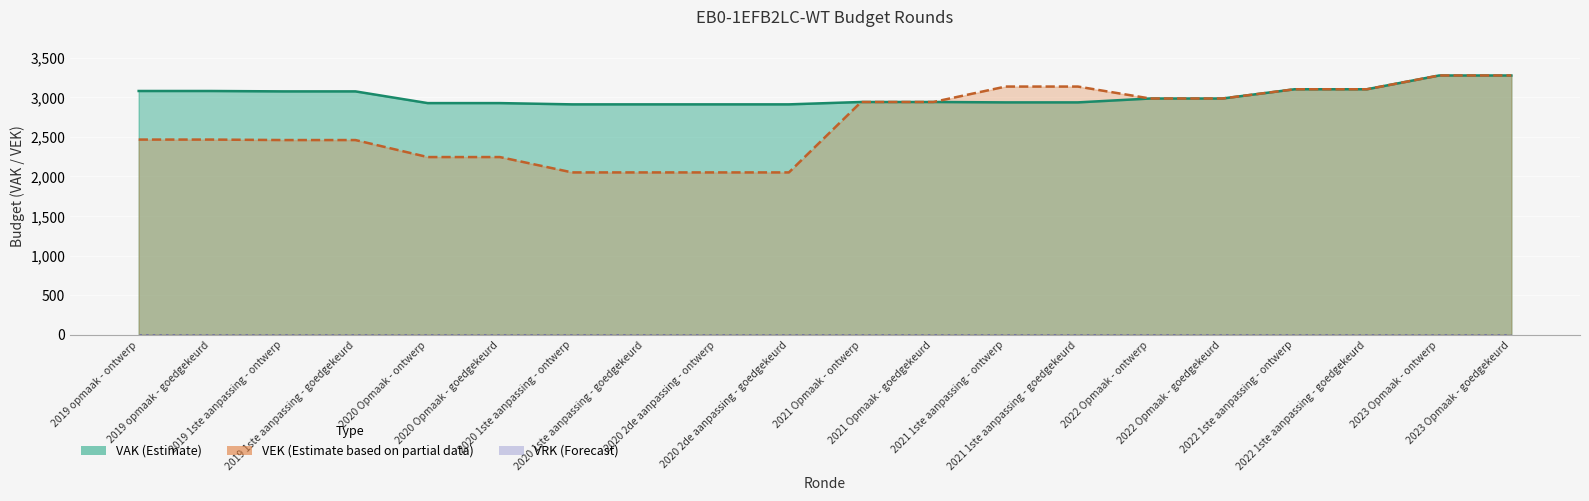

The VAK series shows 972 at 2021 Opmaak - goedgekeurd. True or false?

False